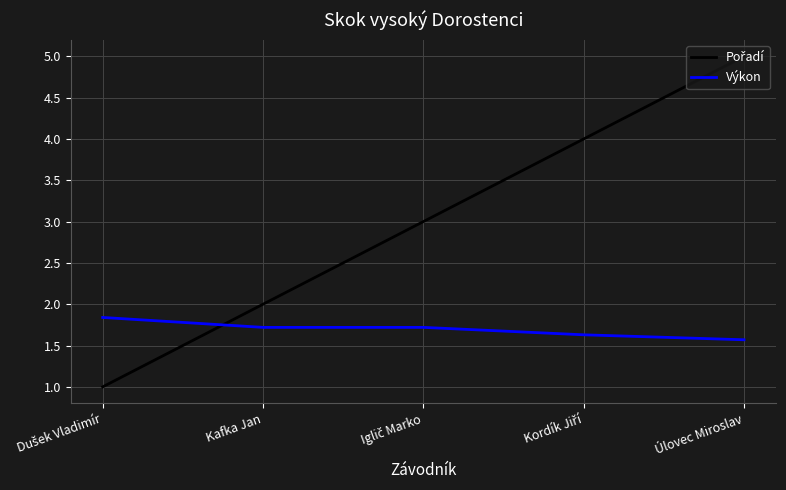

What is the greatest value displayed?

5.0